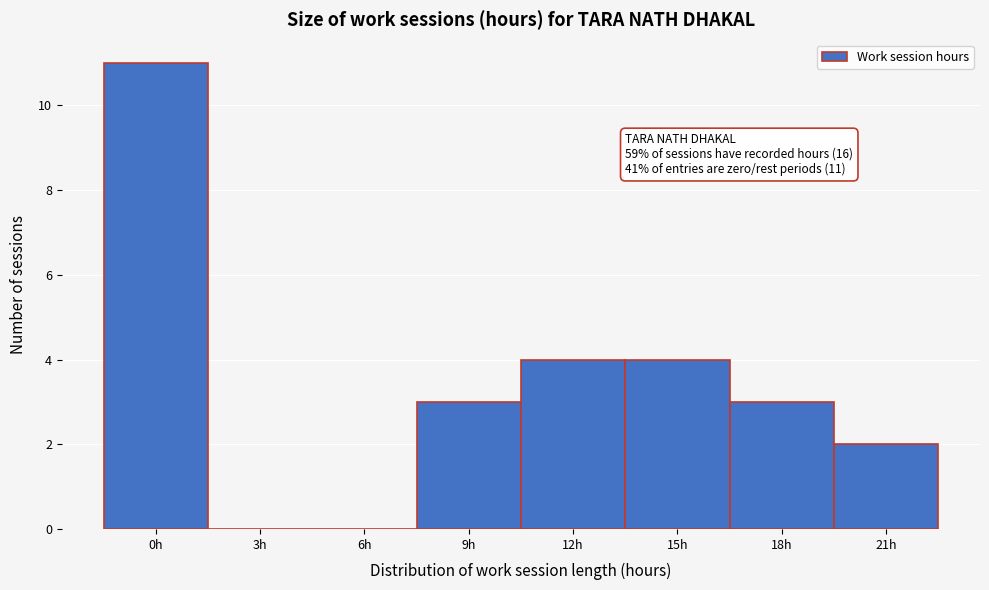

Reading left to right, extract all data points from this chart.

0h=11	3h=0	6h=0	9h=3	12h=4	15h=4	18h=3	21h=2